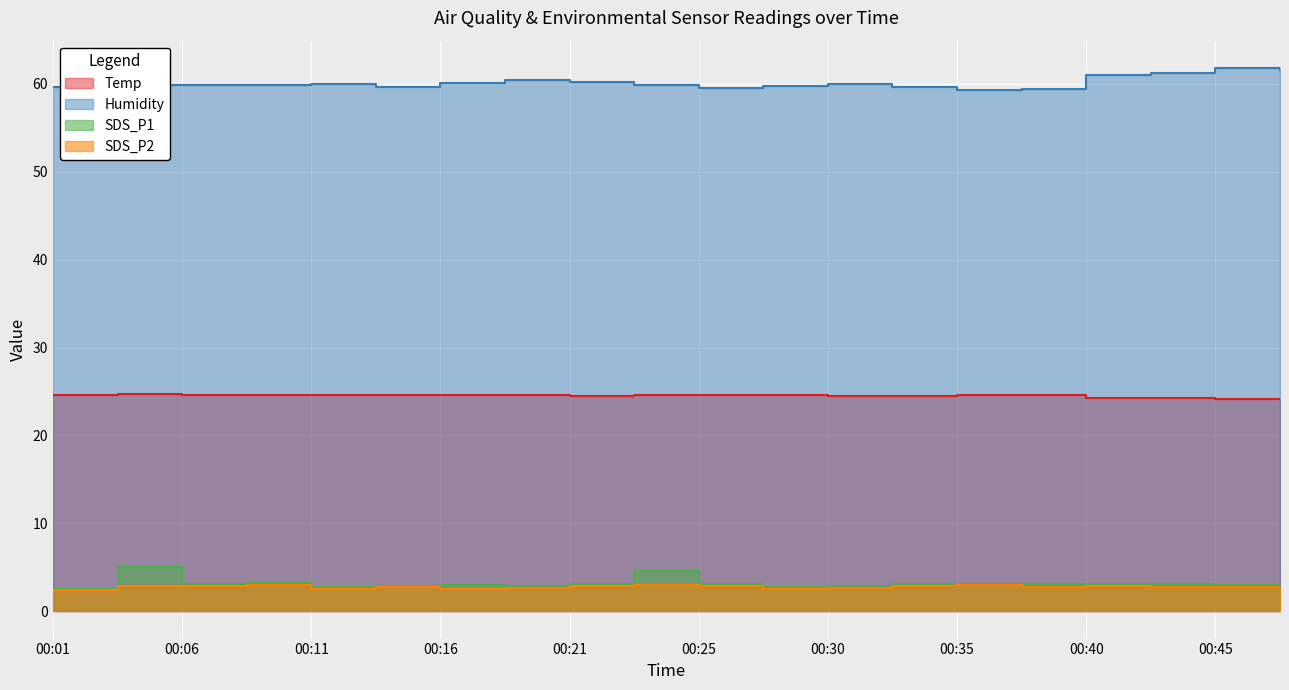

What are all the series names shown in the legend?

Temp, Humidity, SDS_P1, SDS_P2